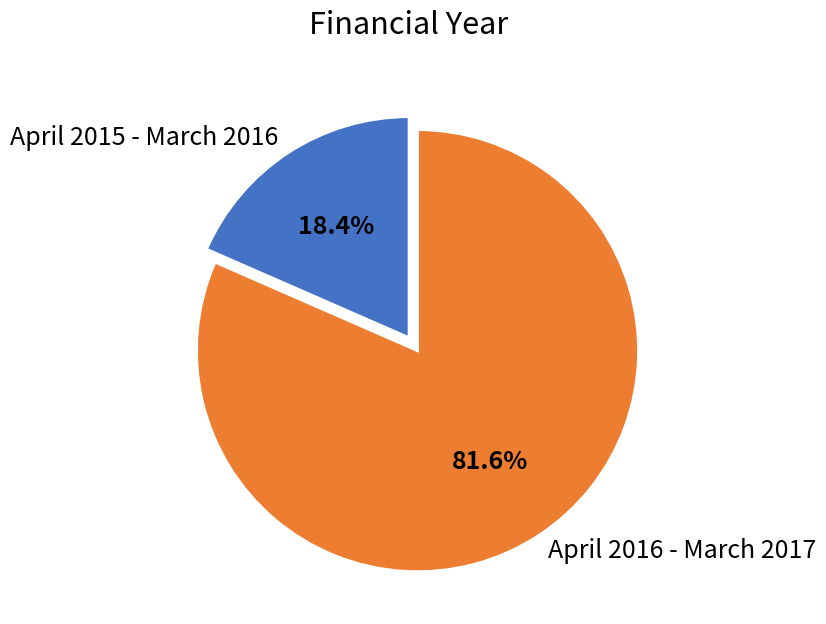

What is the largest slice in the pie chart?

April 2016 - March 2017